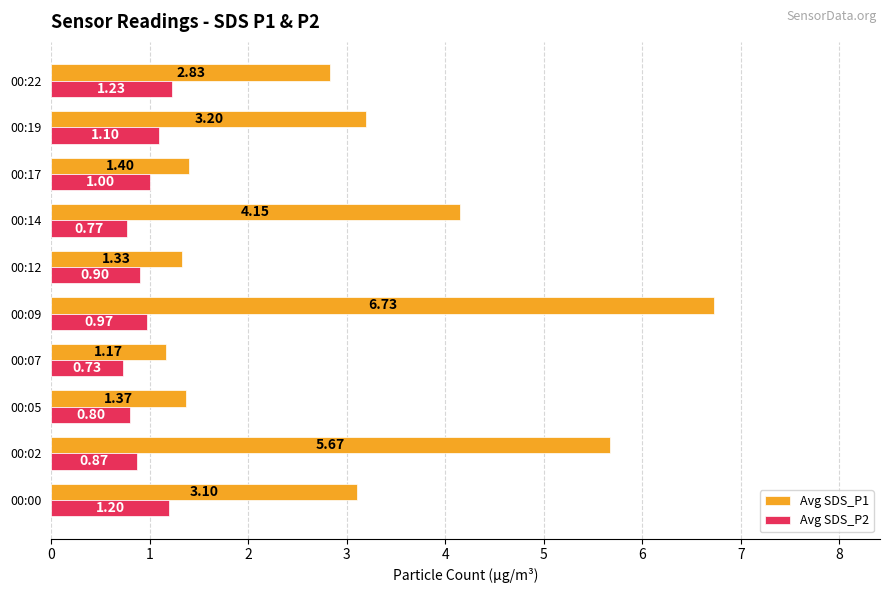

What is the difference between the Avg SDS_P1 values at 00:19 and 00:02?

2.5